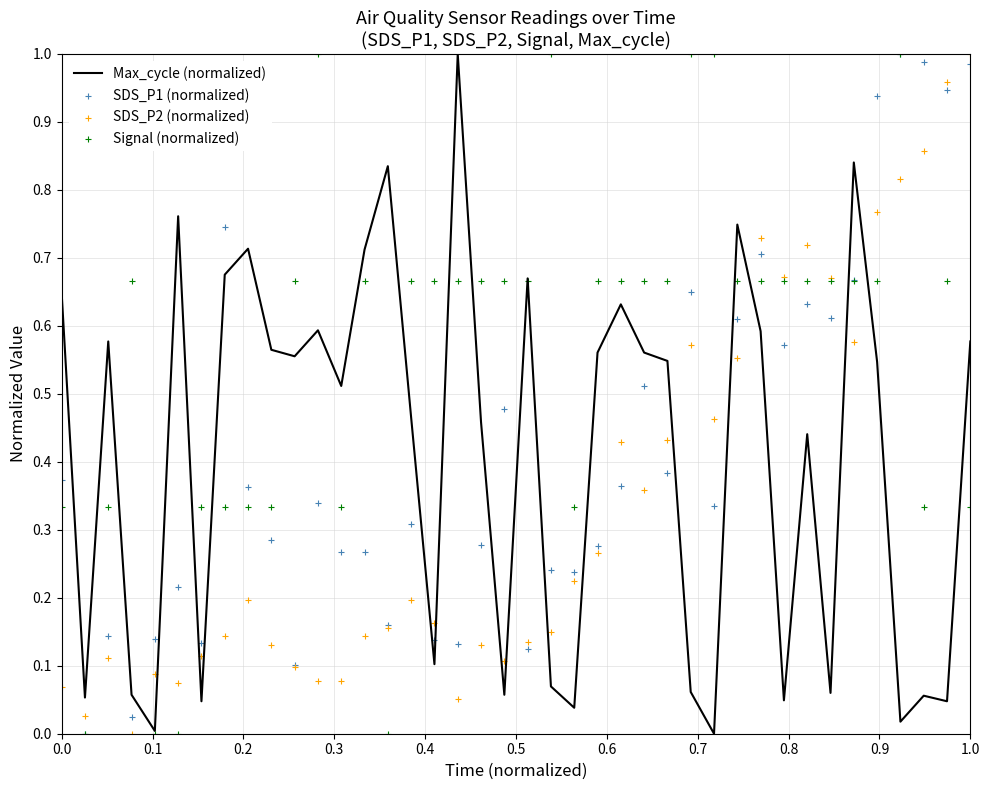

What is the total value across all series at 0.0?

1.4